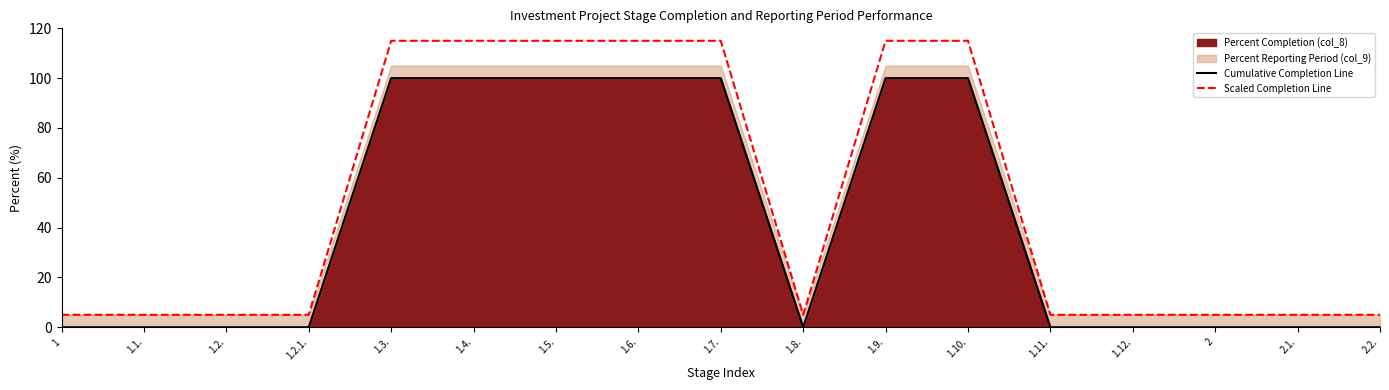

At how many categories does at least one series exceed 76?

7